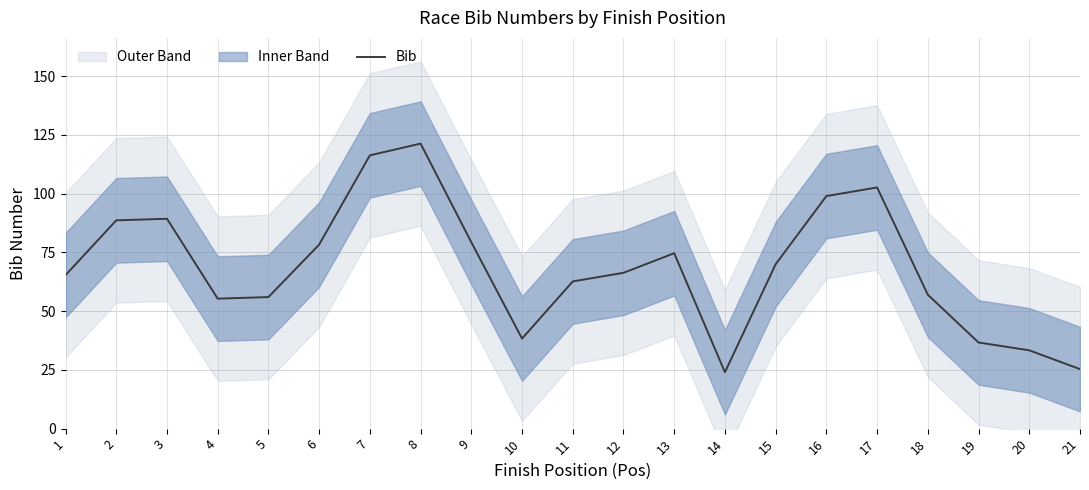

How many interior local valleys (lower than both neighbors) does the data have?

3